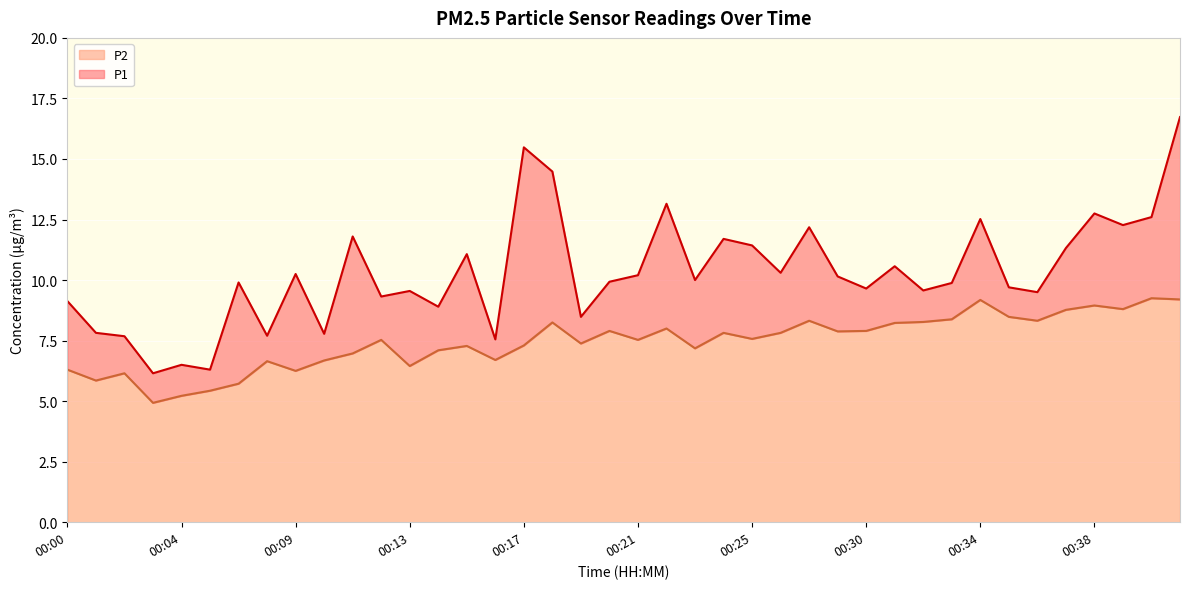

Which series has the largest range (max minus min)?

P1